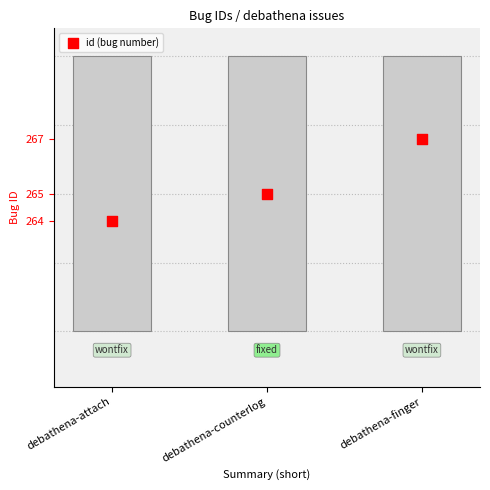

Which has a higher value, debathena-finger or debathena-counterlog?

debathena-finger